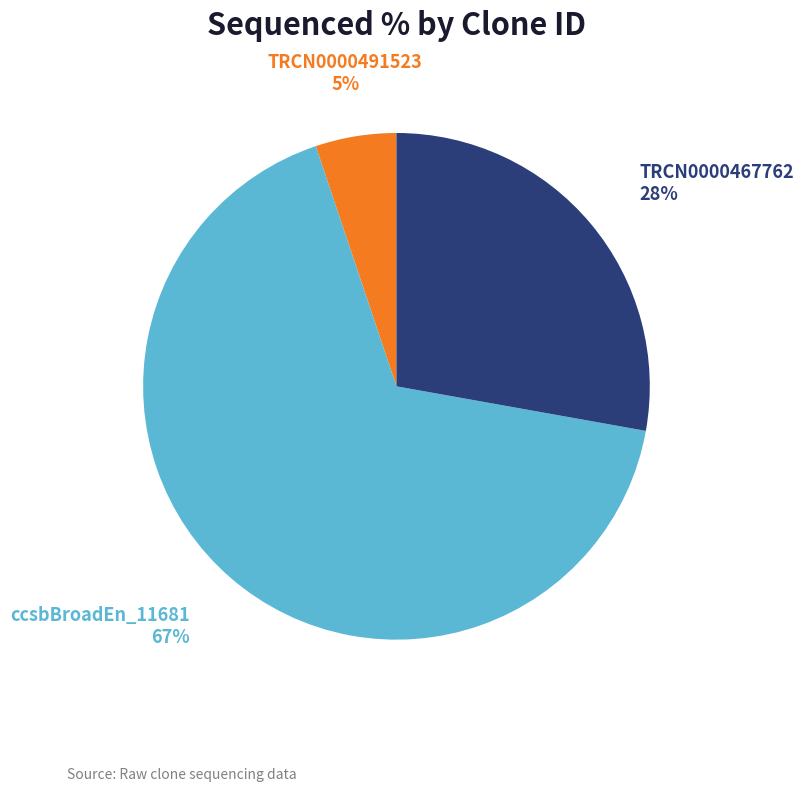

To the nearest percent, what is the average slice percentage?

33%